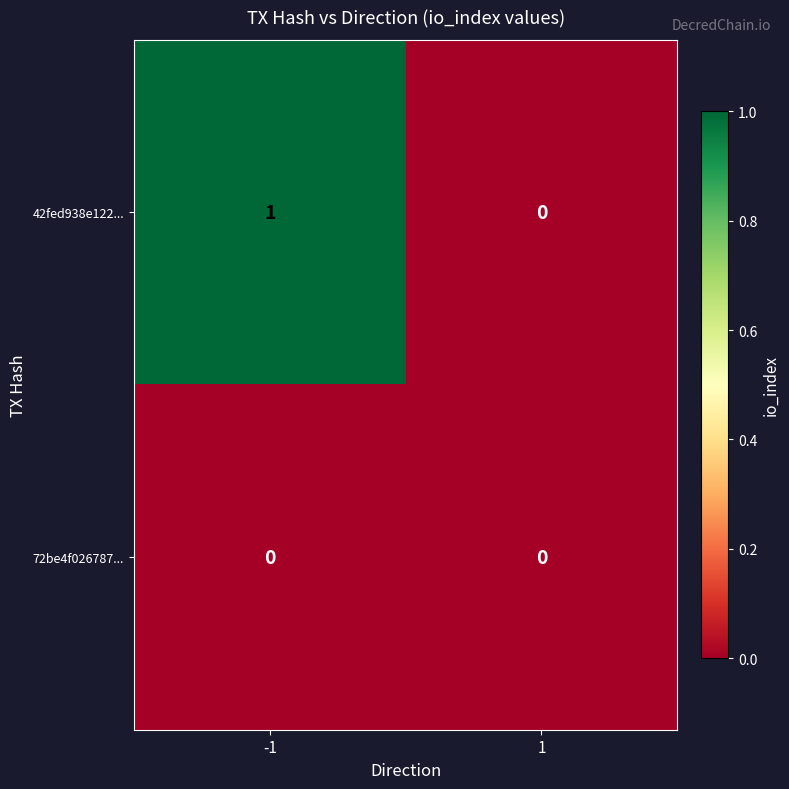

Which series has the largest range (max minus min)?

42fed938e122...